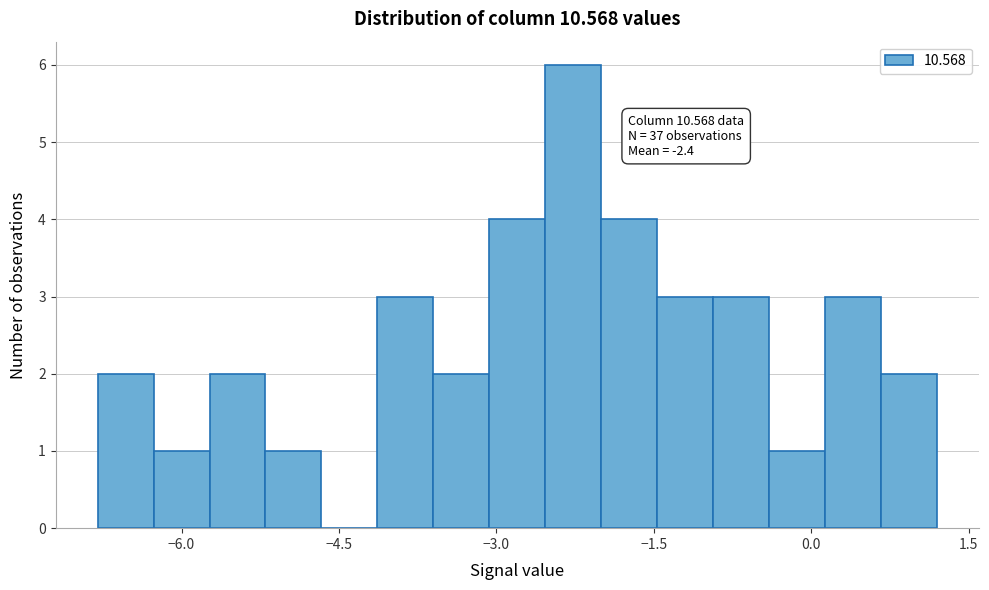

Around what value on the x-axis is the tallest bar? Give the approximate position of its centre, as read against the axis.

-2.2